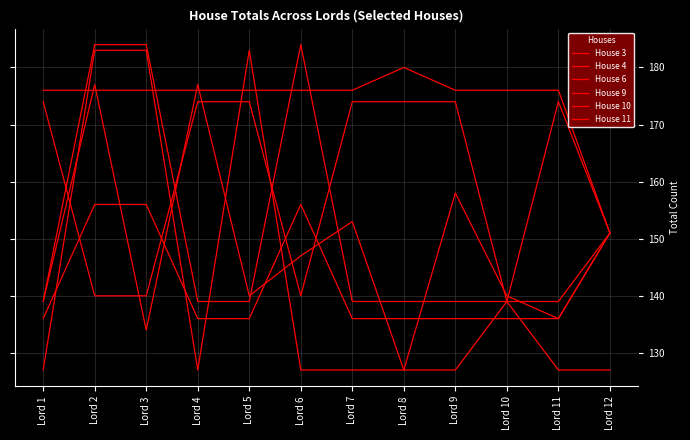

Does the chart display data point markers on the line(s)?

No